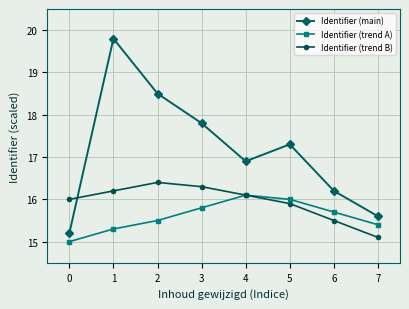

List the labels in order of Identifier (trend A) value, largest first.

4, 5, 3, 6, 2, 7, 1, 0